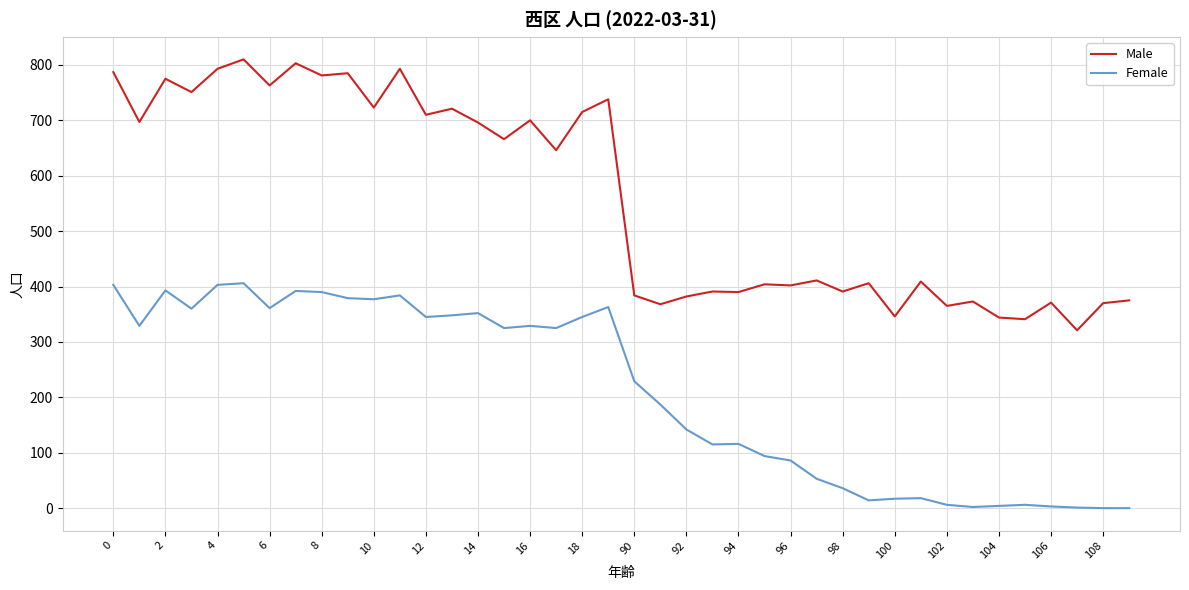

True or false: Male and Female cross at least once.

False